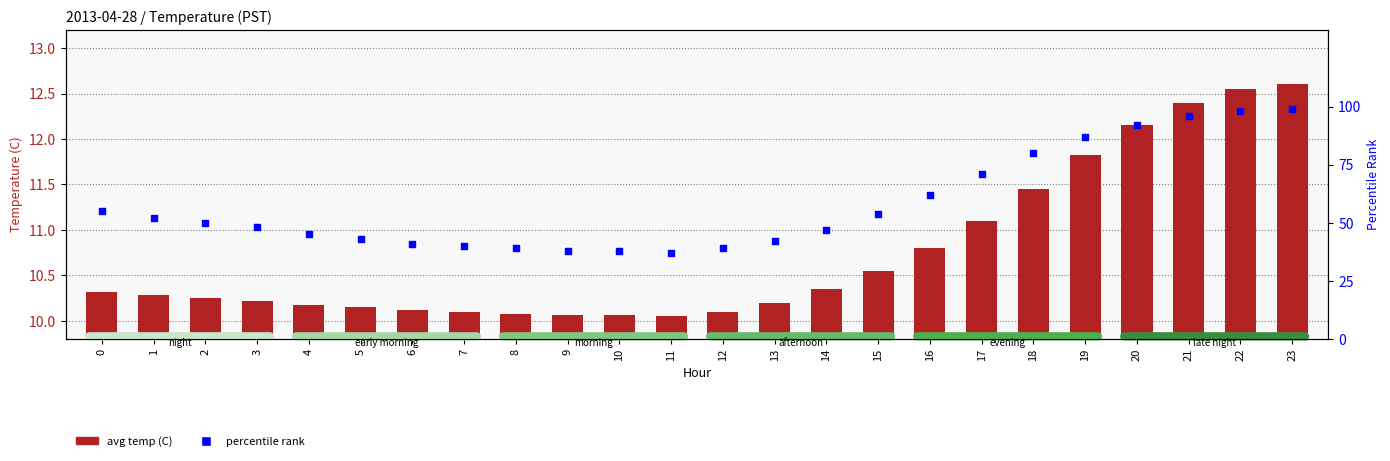

Is the value of avg temp (C) at 3 greater than the value of percentile rank at 0?

No